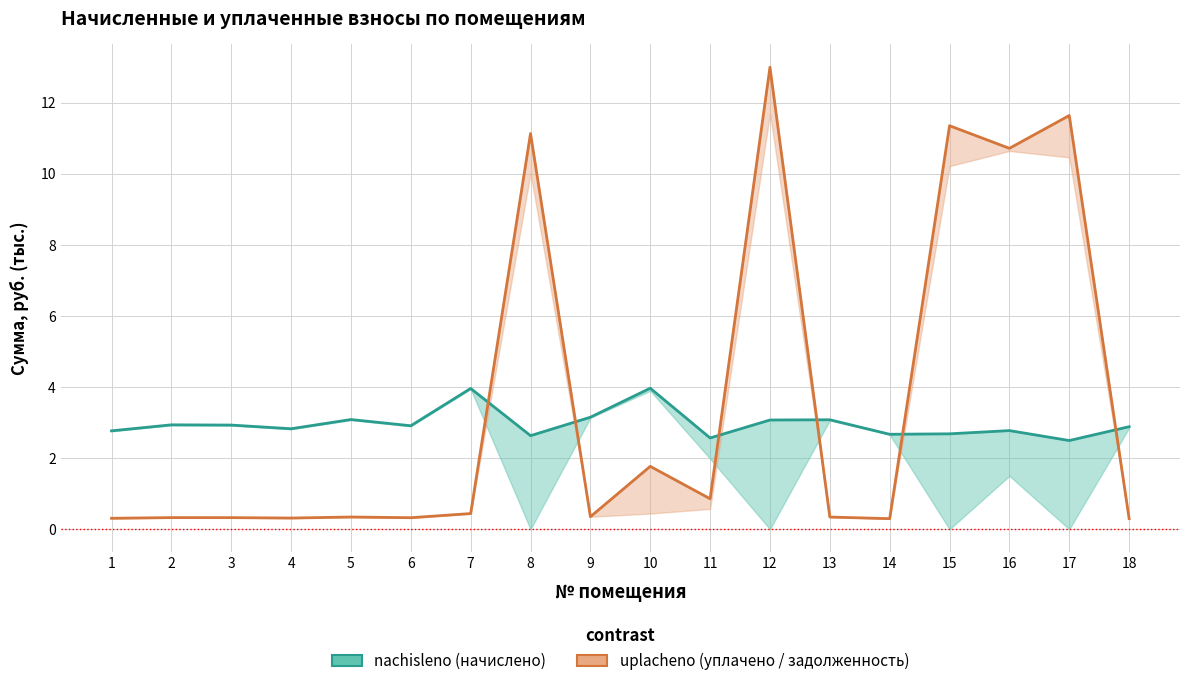

Reading left to right, transcribe all the data shown in this chart.

nachisleno: 1=2.8	2=2.9	3=2.9	4=2.8	5=3.1	6=2.9	7=4.0	8=2.6	9=3.1	10=4.0	11=2.6	12=3.1	13=3.1	14=2.7	15=2.7	16=2.8	17=2.5	18=2.9
uplacheno: 1=0.3	2=0.3	3=0.3	4=0.3	5=0.3	6=0.3	7=0.4	8=11.1	9=0.3	10=1.8	11=0.9	12=13.0	13=0.3	14=0.3	15=11.3	16=10.7	17=11.6	18=0.3